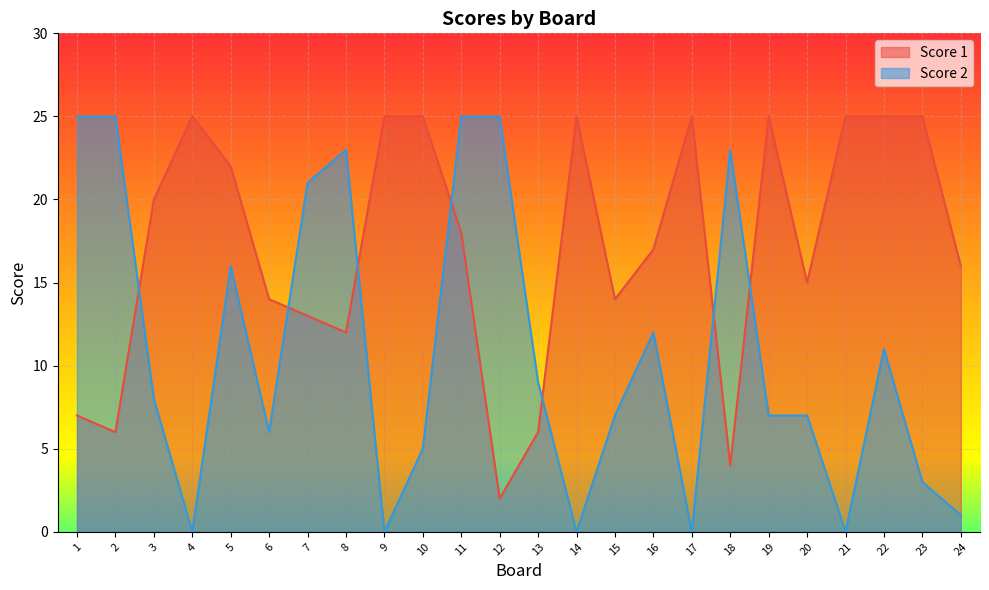

List the series in order of their peak value, lowest first.

Score 1, Score 2